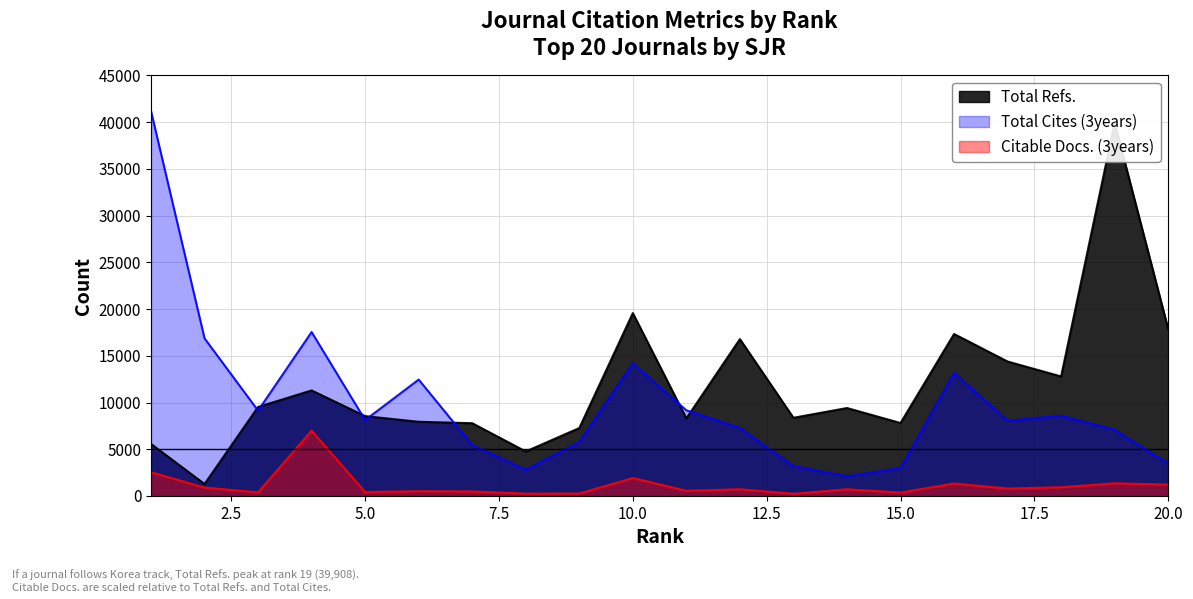

Which series has the widest spread of values?

Total Cites (3years)